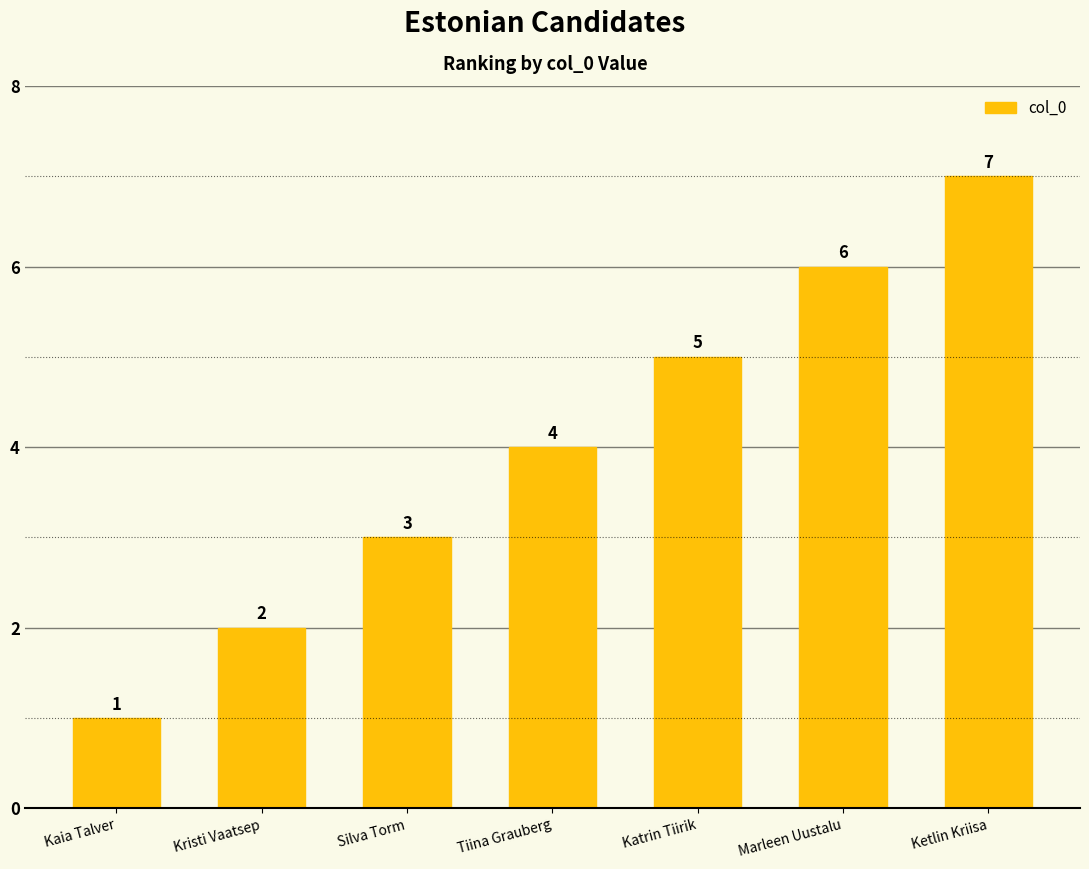

What is the maximum value shown in the chart?

7